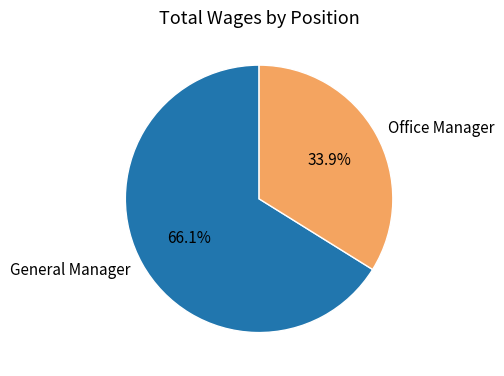

Which category has the biggest portion of the pie?

General Manager